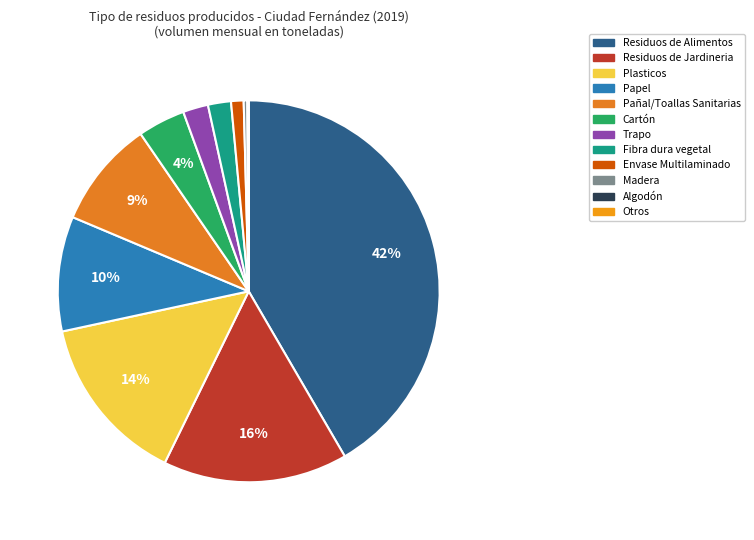

Count the number of slices in the pie.

12